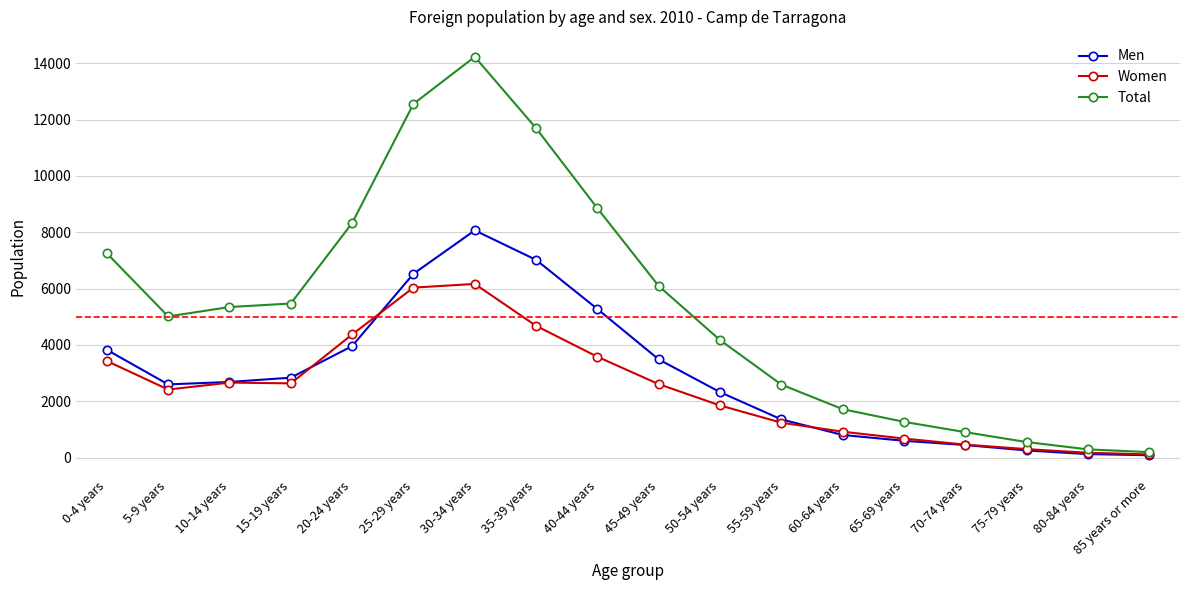

What is the lowest value of the Women series?

110